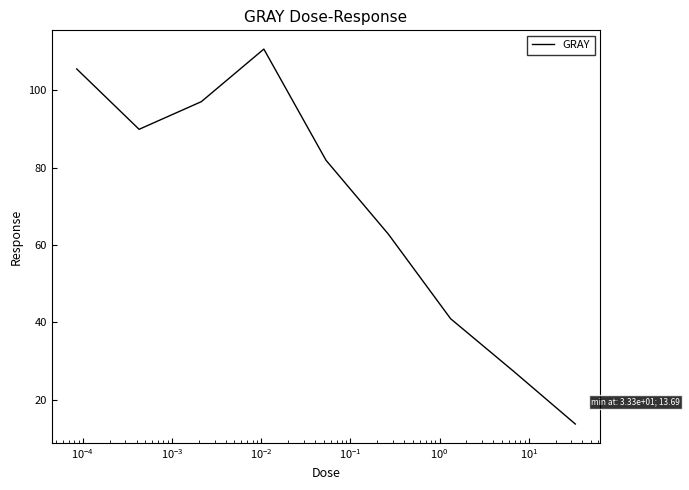

What is the maximum value shown in the chart?

110.6